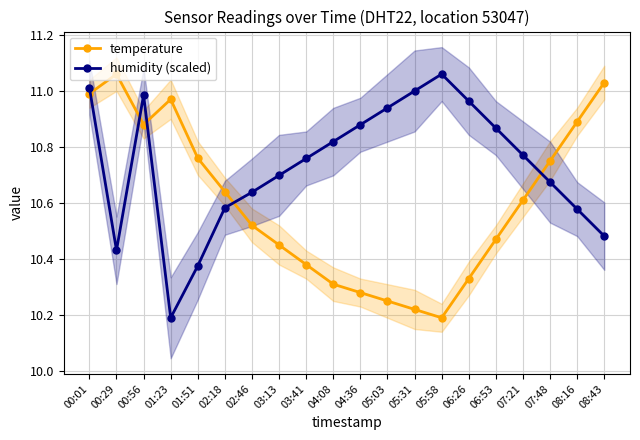

What is the label of the 19th point from the left?

08:16